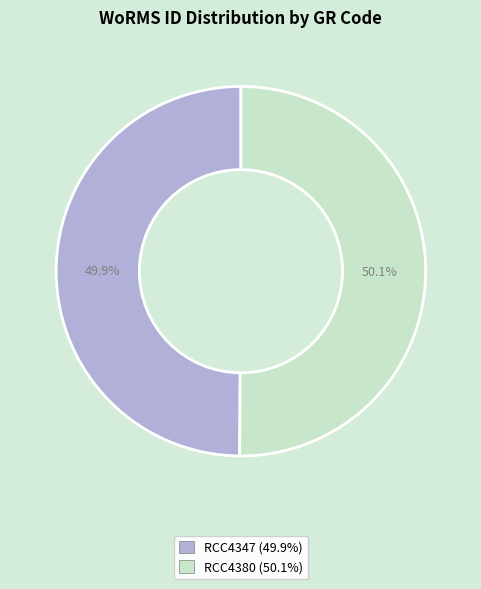

How many slices are in this pie chart?

2